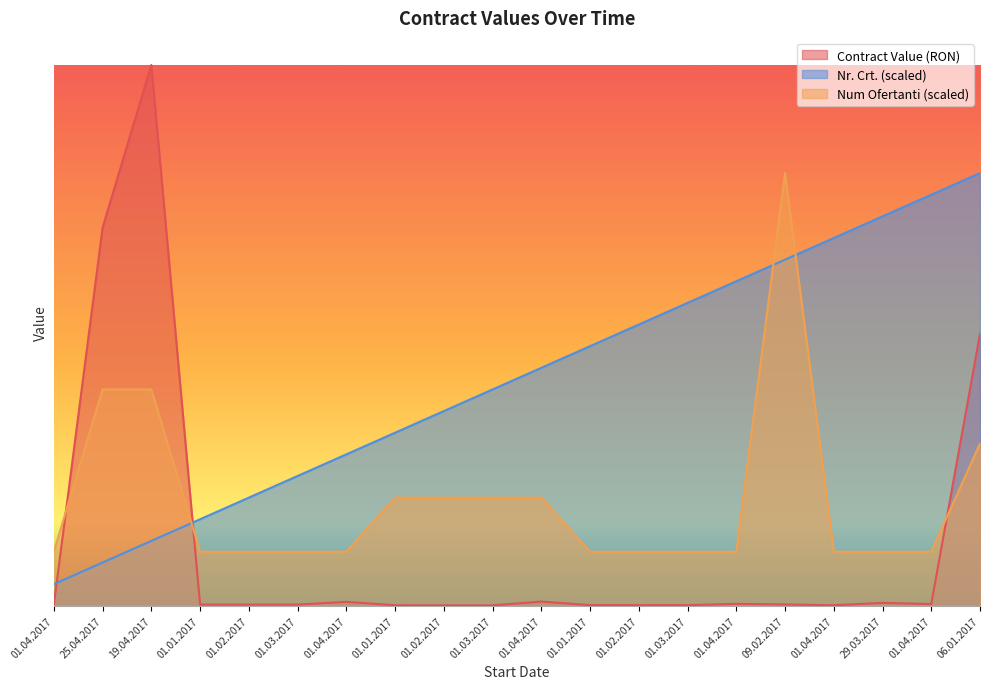

What is the difference between the maximum and minimum values in the Nr. Crt. series?

21872496.4